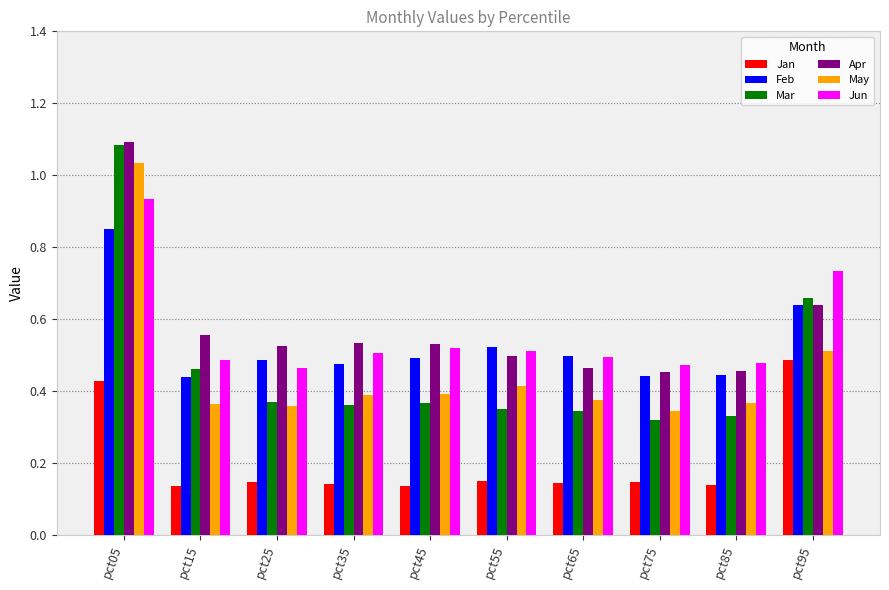

What is the sum of the Feb values at pct05 and pct95?

1.5